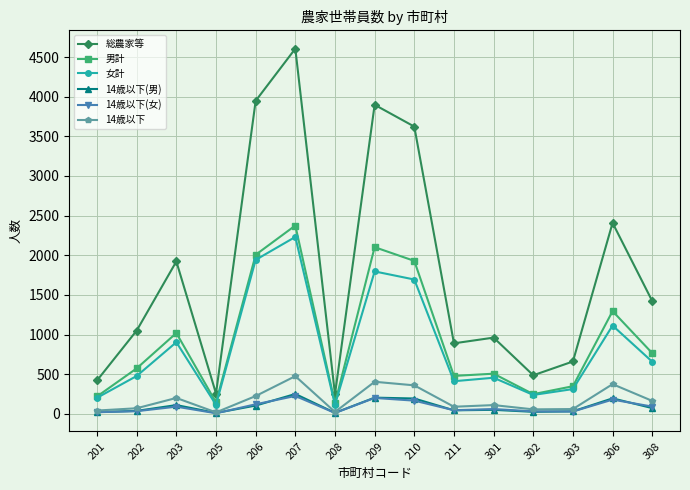

How many categories are shown in the chart?

15